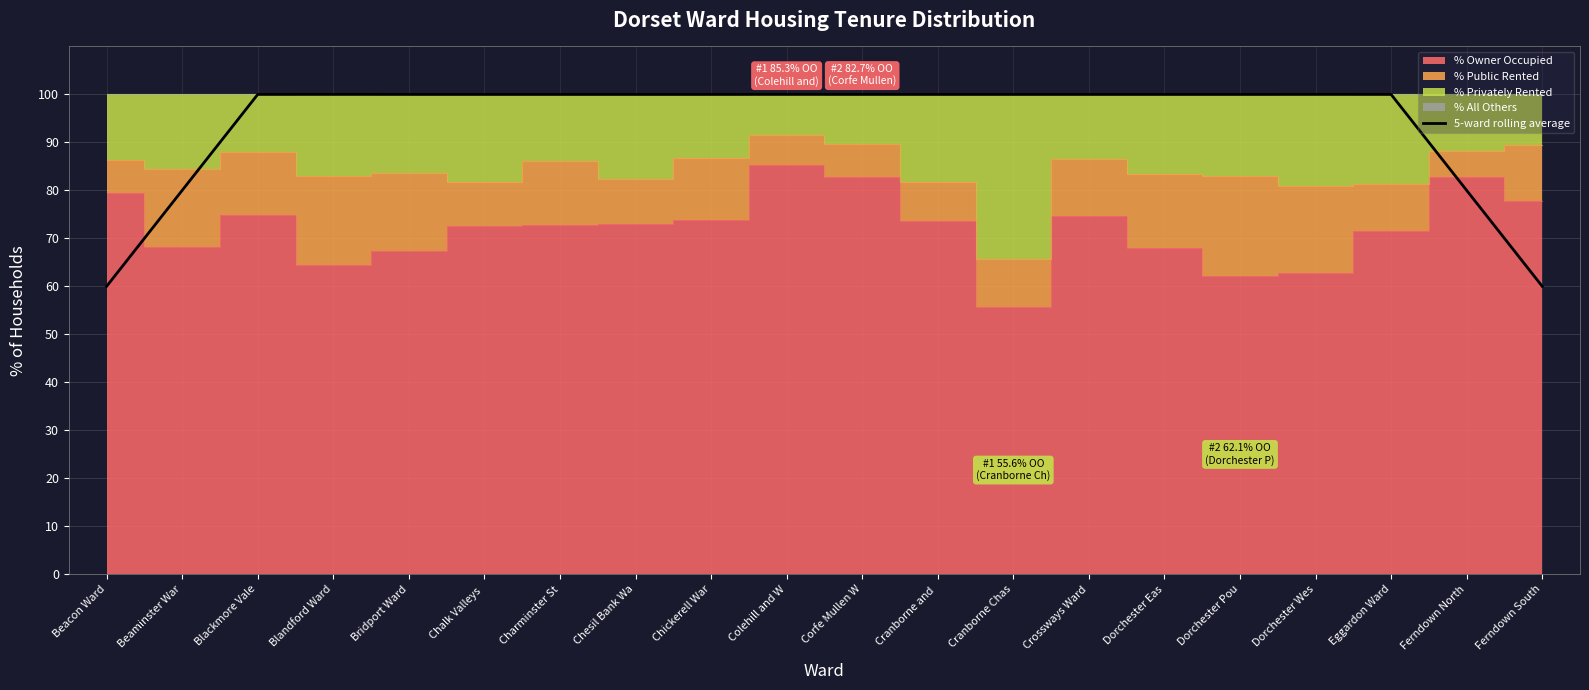

The value of 5-ward rolling average at Charminster St is 100.0. True or false?

True